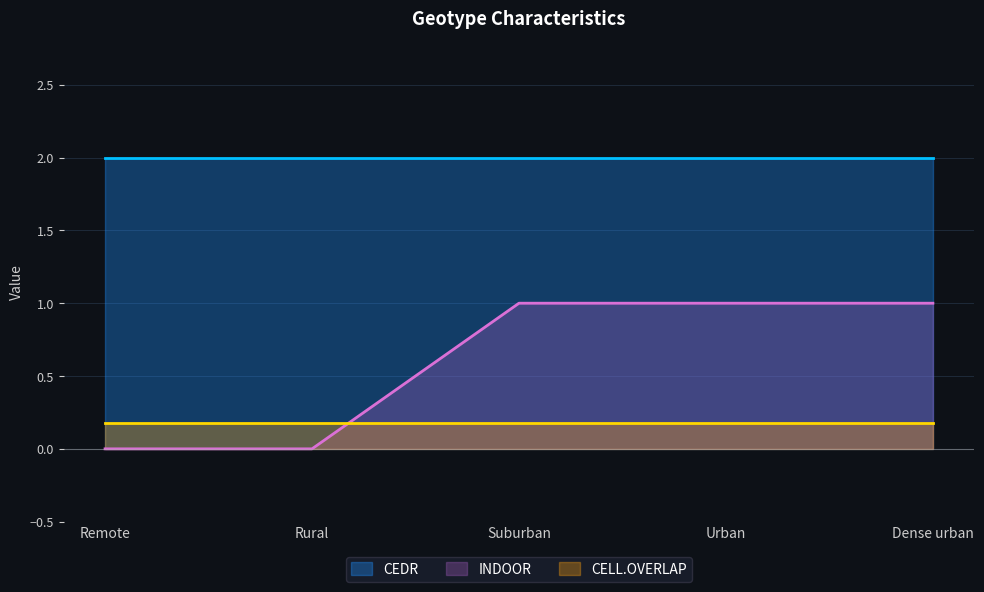

List the series in order of their overall mean, lowest first.

CELL.OVERLAP, INDOOR, CEDR